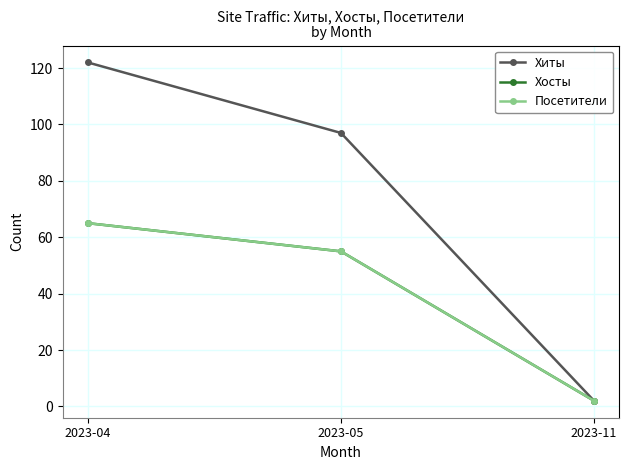

Does the chart have visible grid lines?

Yes